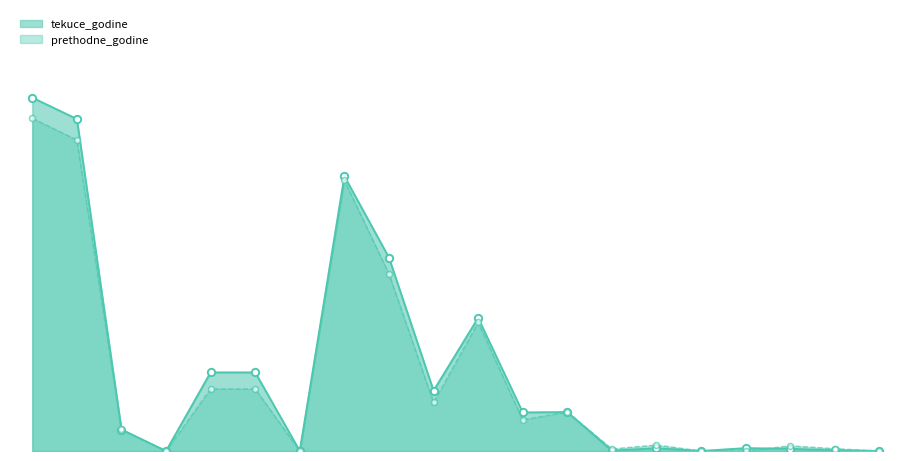

Which series has the largest total across all categories?

tekuce_godine